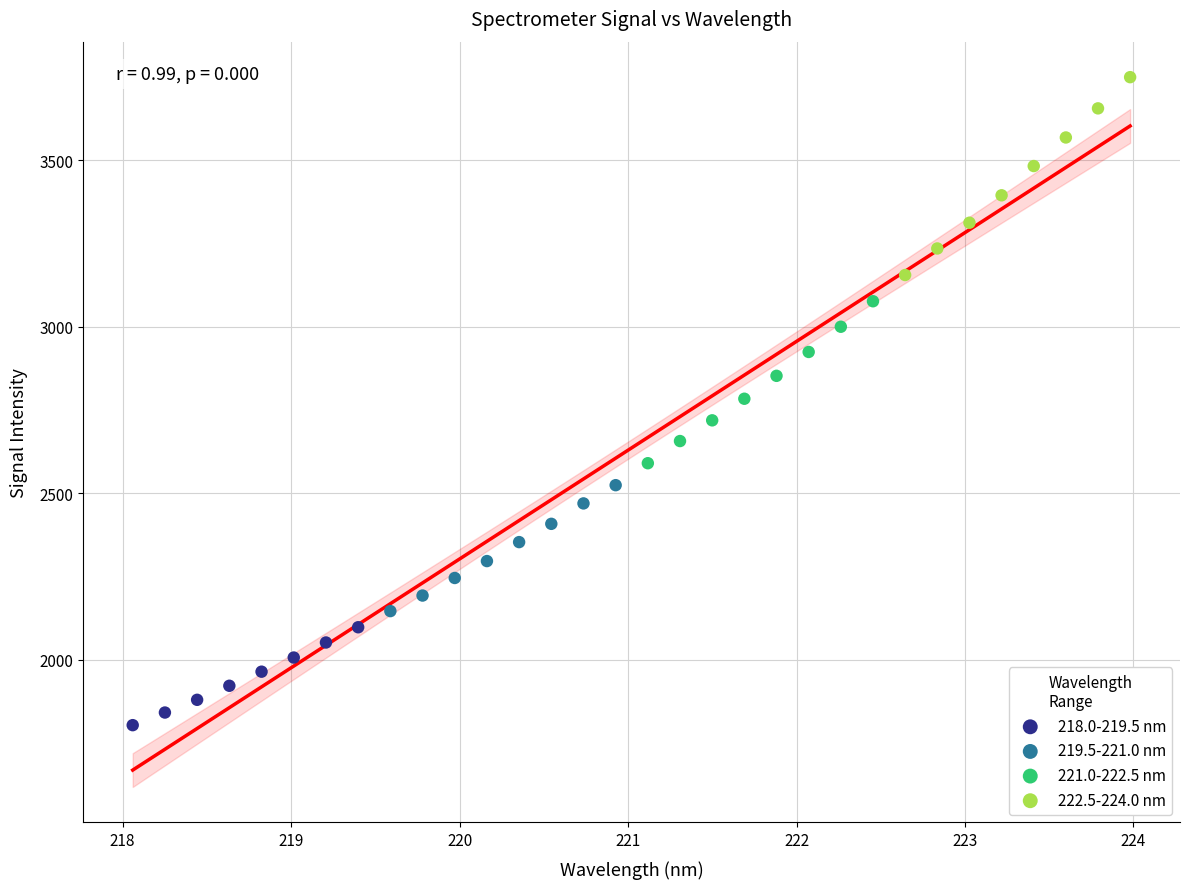

Which series contains the lowest Y value?

218.0-219.5 nm